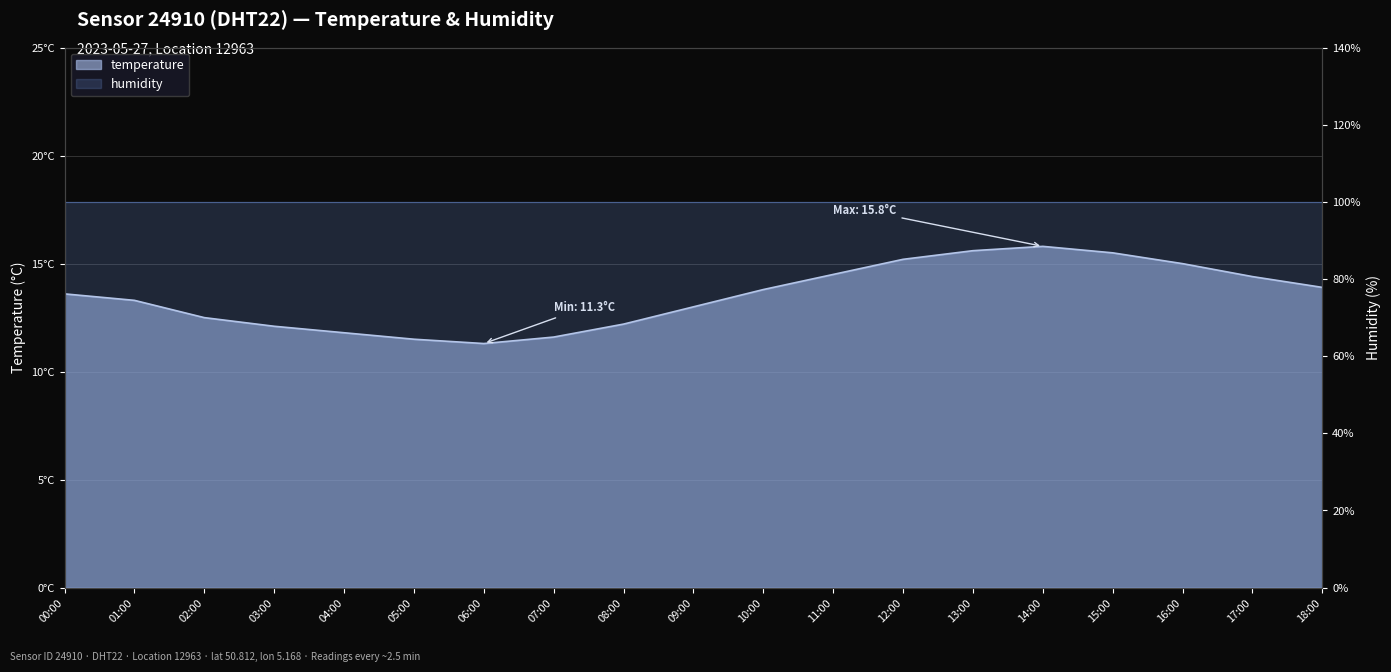

Which category has the highest value across all series?

14:00